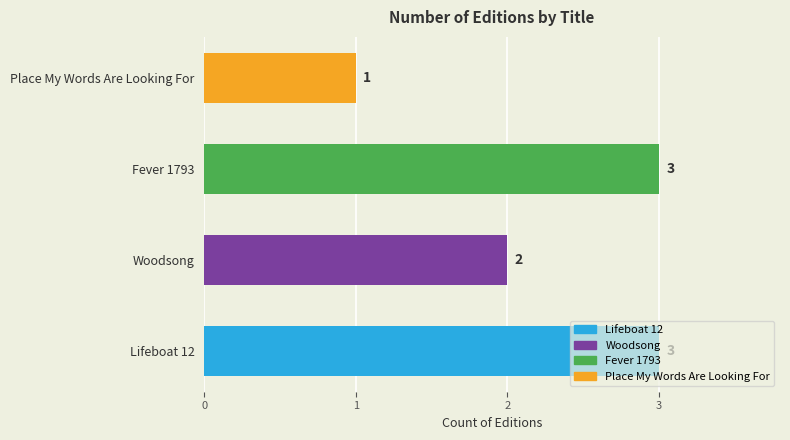

Which has a higher value, Woodsong or Lifeboat 12?

Lifeboat 12